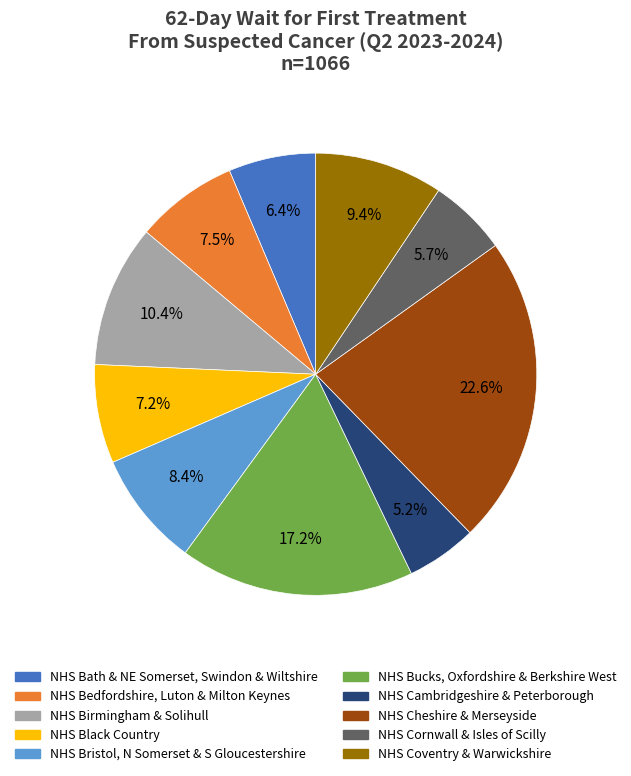

Does any single category account for the majority?

No